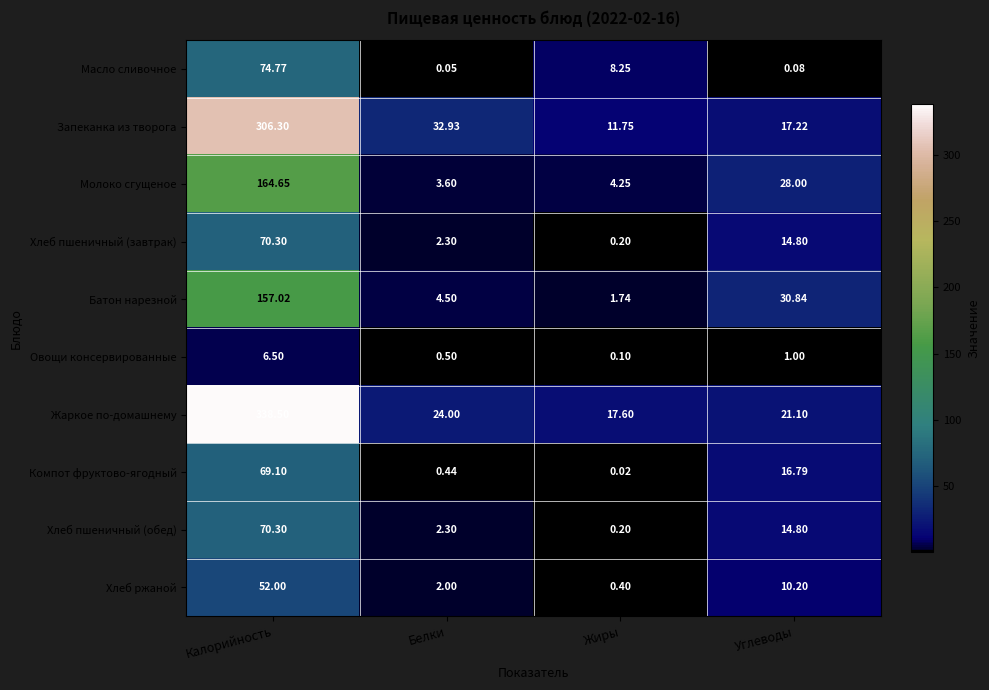

Which category has the lowest value across all series?

Жиры